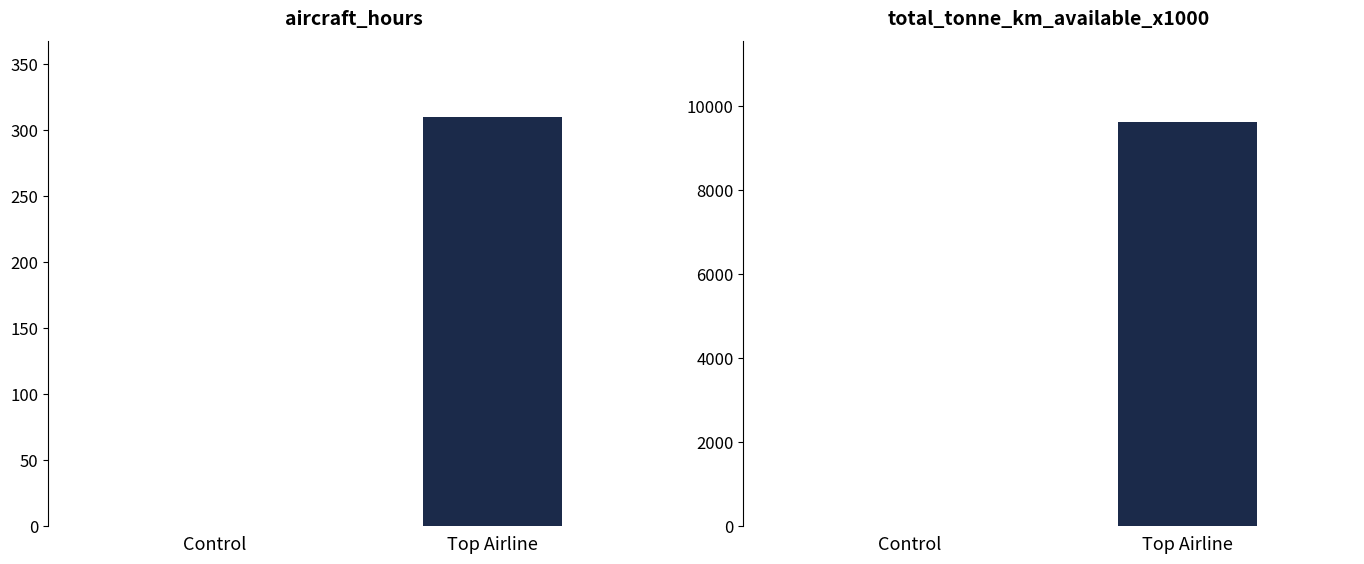

How many data points in aircraft_hours are less than 310?

1